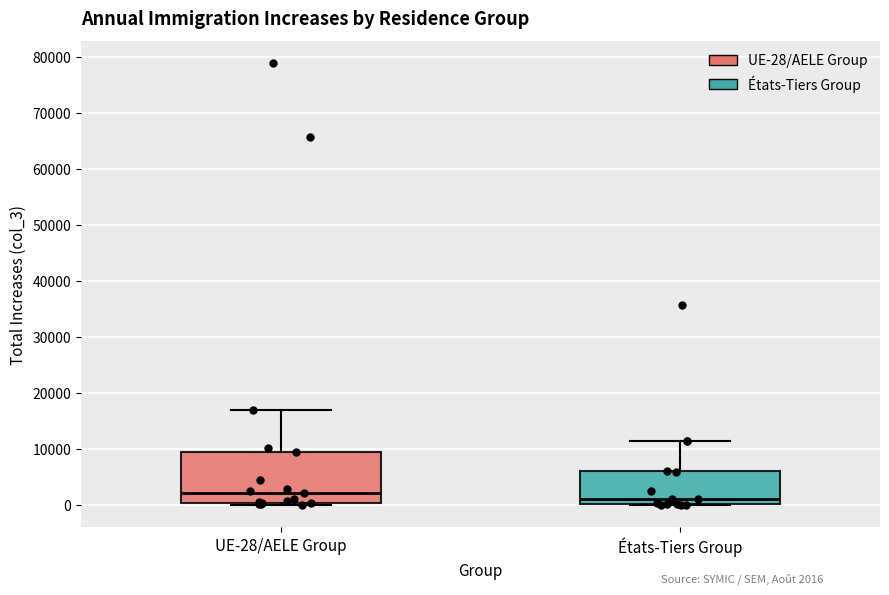

Where does the upper whisker of the box for États-Tiers Group end on the y-axis? The values are not printed on the chart, so give them approximately, as read against the axis.

12000